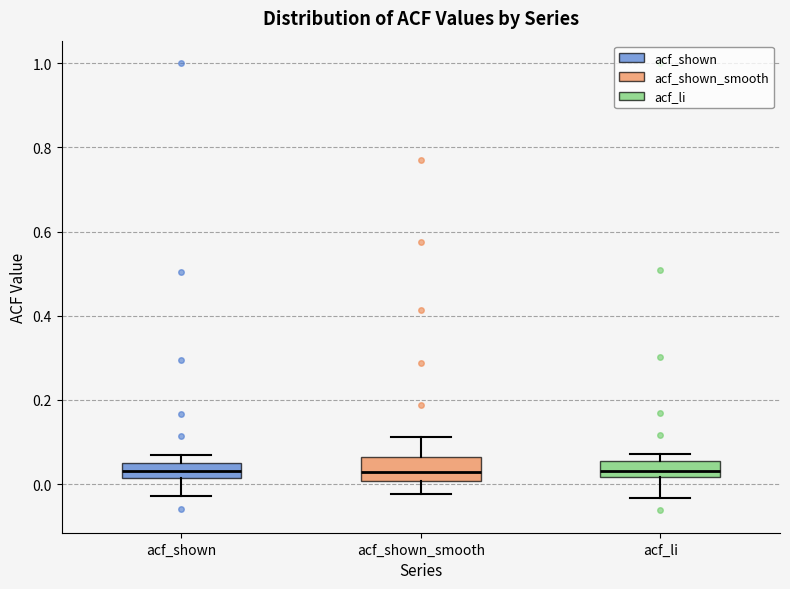

Reading left to right, read every box against the y-axis: the position of its median line, the range the box covers, and the ends of its whiskers. The values are not printed on the chart, so give them approximately, as read against the axis.

acf_shown: median 0.04, box 0.02 to 0.06, whiskers -0.02 to 0.08
acf_shown_smooth: median 0.02, box 0.00 to 0.06, whiskers -0.02 to 0.12
acf_li: median 0.04, box 0.02 to 0.06, whiskers -0.04 to 0.08